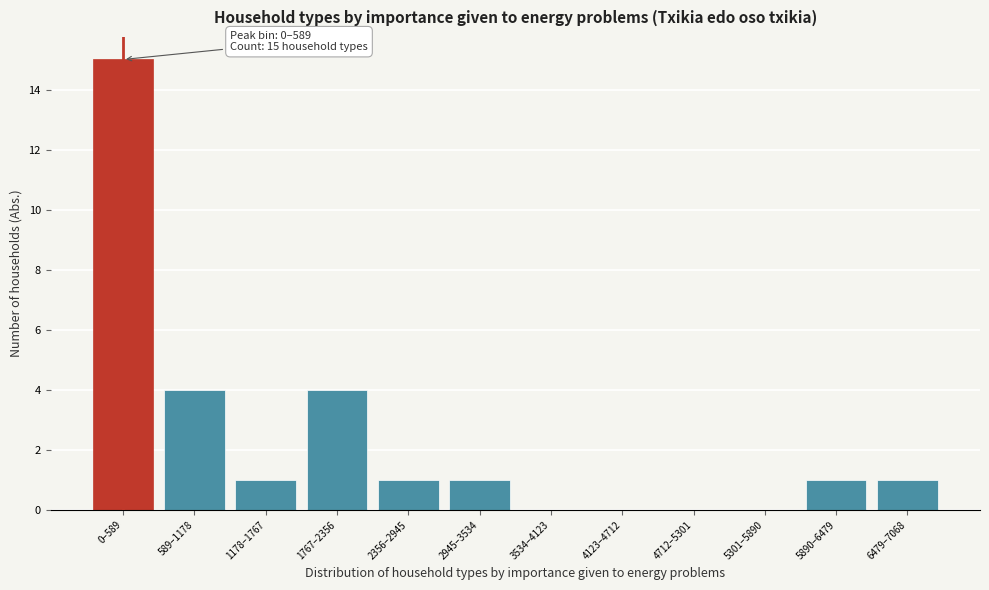

Reading left to right, what are all the values shown in this chart?

0–589=15	589–1178=4	1178–1767=1	1767–2356=4	2356–2945=1	2945–3534=1	3534–4123=0	4123–4712=0	4712–5301=0	5301–5890=0	5890–6479=1	6479–7068=1